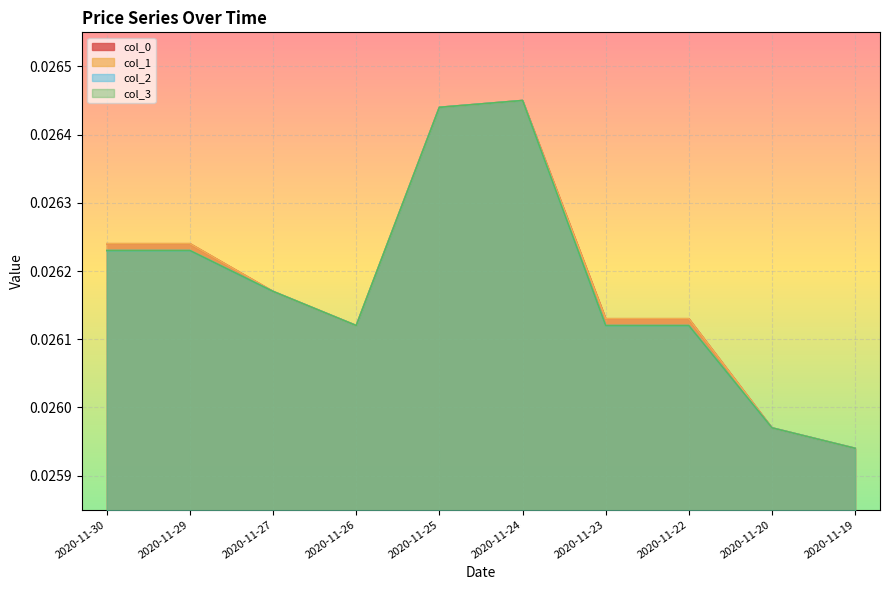

In col_1, how many points are higher than both neighbors (excluding endpoints)?

1